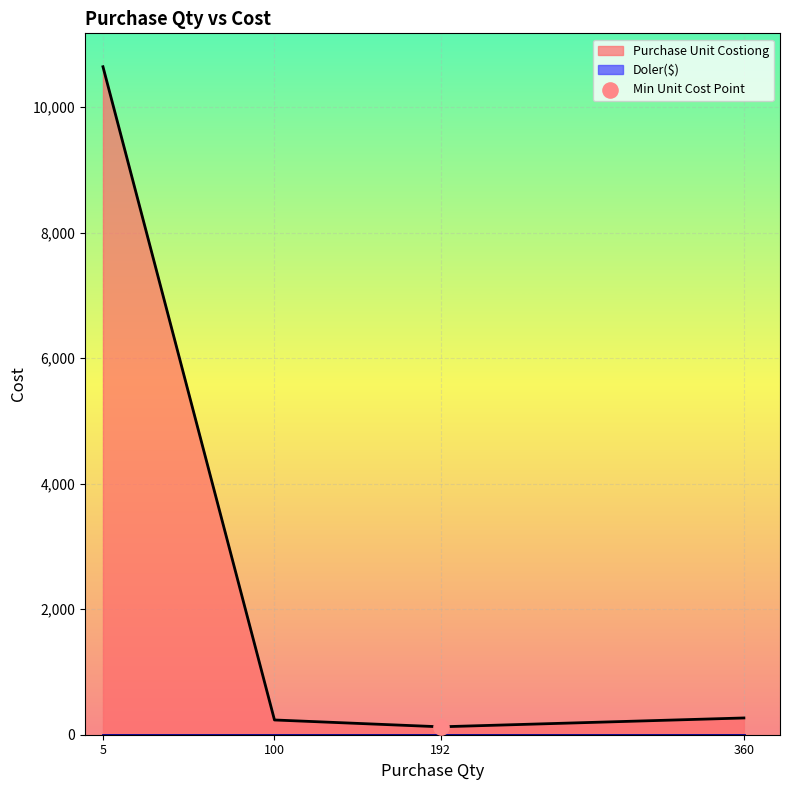

Which series has the largest total across all categories?

Purchase Unit Costiong